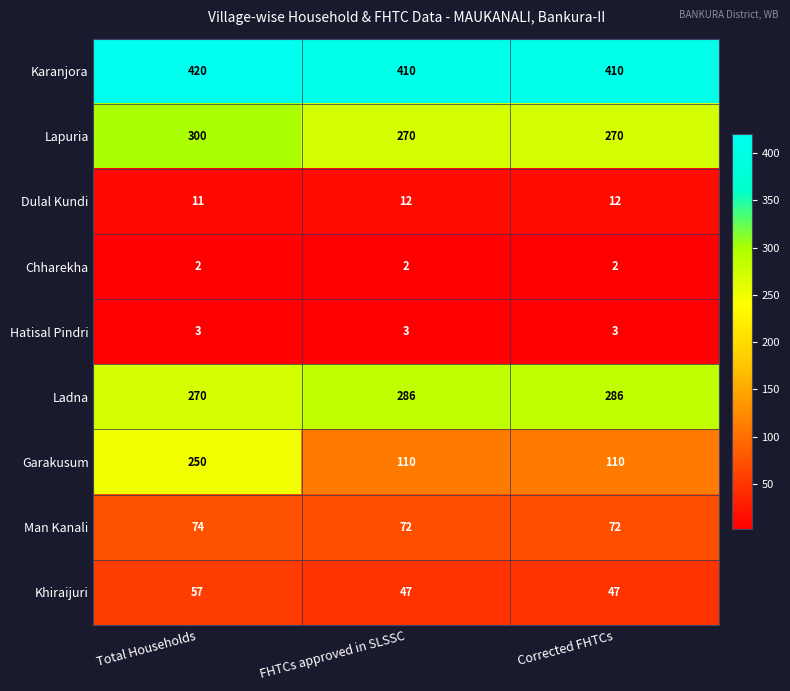

Reading left to right, transcribe all the data shown in this chart.

Karanjora: Total Households=420	FHTCs approved in SLSSC=410	Corrected FHTCs=410
Lapuria: Total Households=300	FHTCs approved in SLSSC=270	Corrected FHTCs=270
Dulal Kundi: Total Households=11	FHTCs approved in SLSSC=12	Corrected FHTCs=12
Chharekha: Total Households=2	FHTCs approved in SLSSC=2	Corrected FHTCs=2
Hatisal Pindri: Total Households=3	FHTCs approved in SLSSC=3	Corrected FHTCs=3
Ladna: Total Households=270	FHTCs approved in SLSSC=286	Corrected FHTCs=286
Garakusum: Total Households=250	FHTCs approved in SLSSC=110	Corrected FHTCs=110
Man Kanali: Total Households=74	FHTCs approved in SLSSC=72	Corrected FHTCs=72
Khiraijuri: Total Households=57	FHTCs approved in SLSSC=47	Corrected FHTCs=47